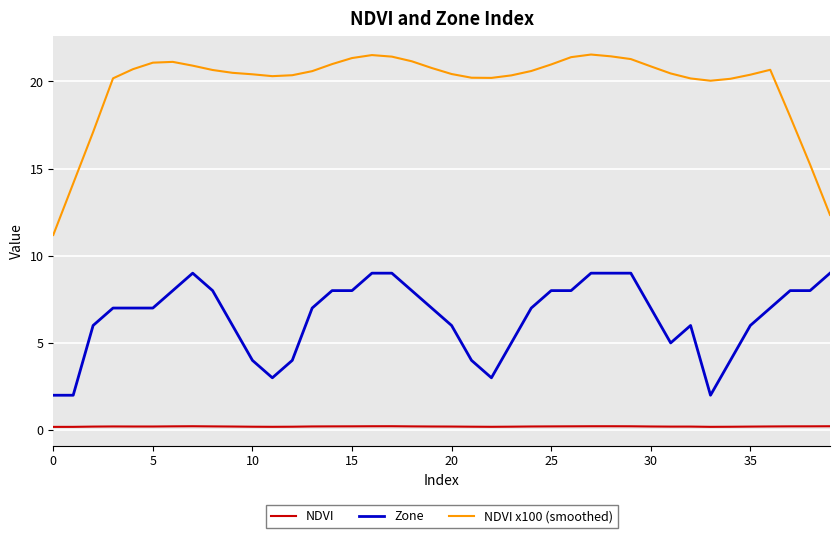

What is the average value of the NDVI series?

0.2